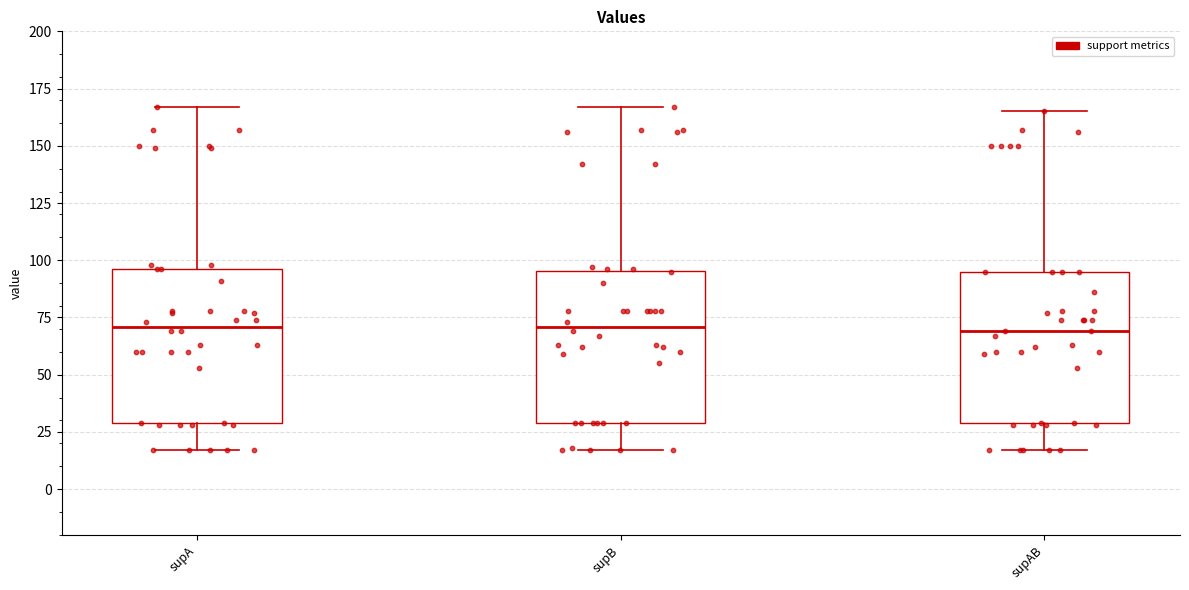

Where does the median line of the box for supB sit on the y-axis? The values are not printed on the chart, so give them approximately, as read against the axis.

70